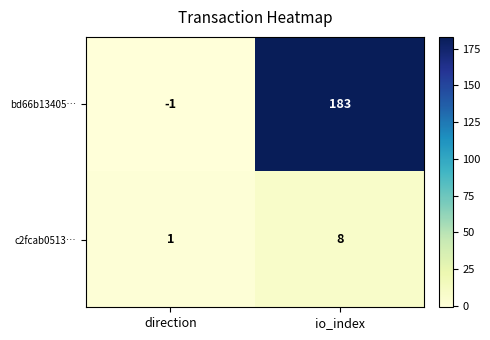

List the series in order of their peak value, lowest first.

c2fcab0513…, bd66b13405…